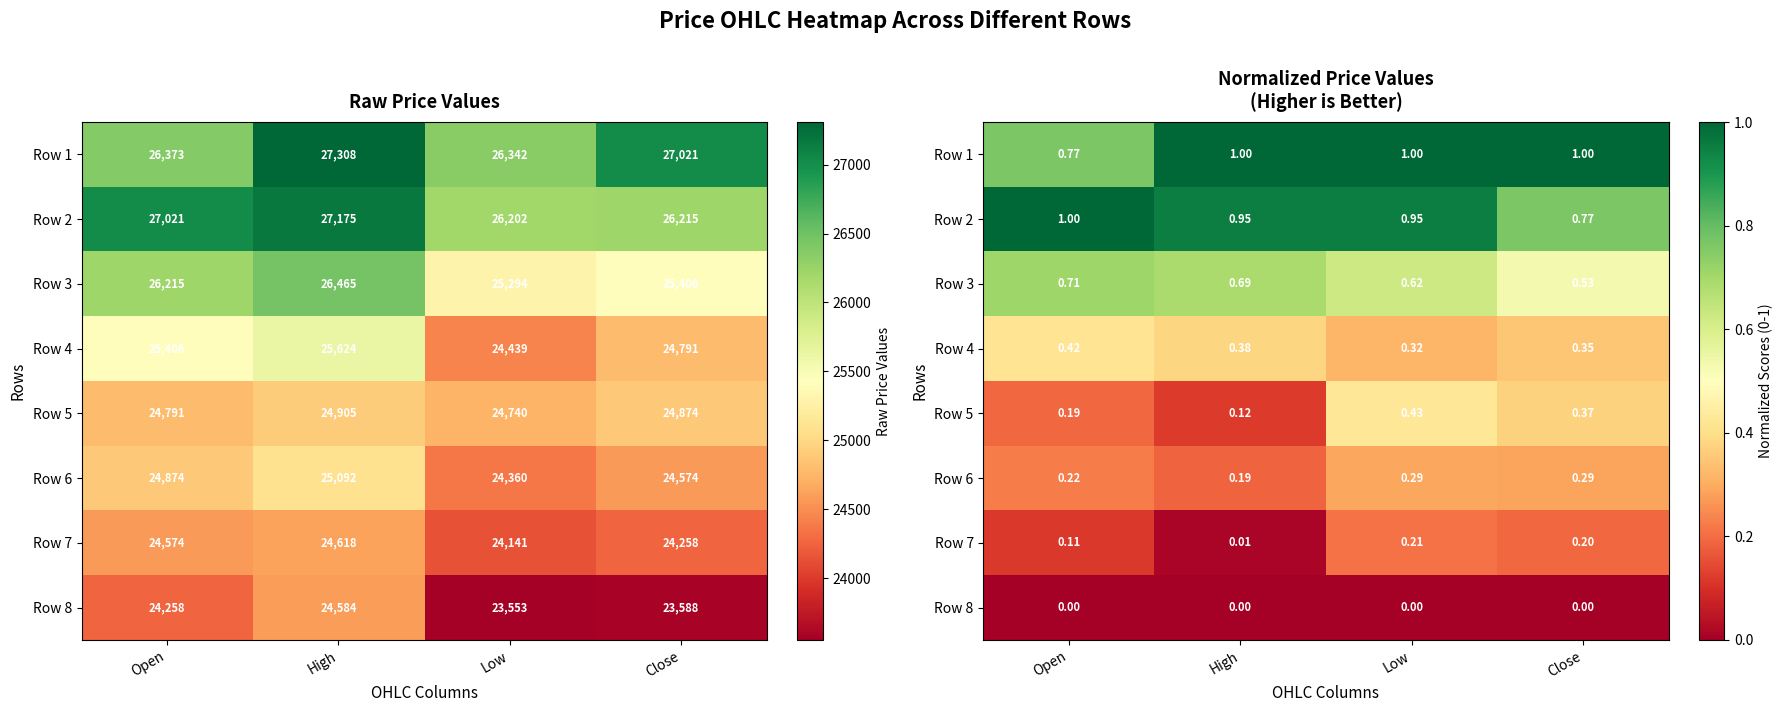

What is the spread (max minus min) of values at Low?

1.0